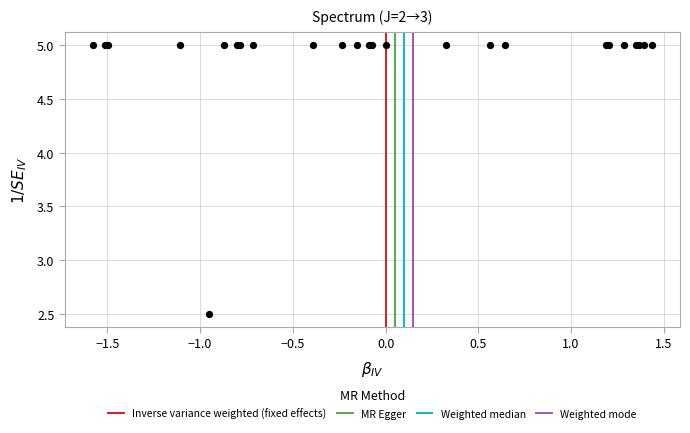

What Y value in the scatter plot is closest to 3?

2.5